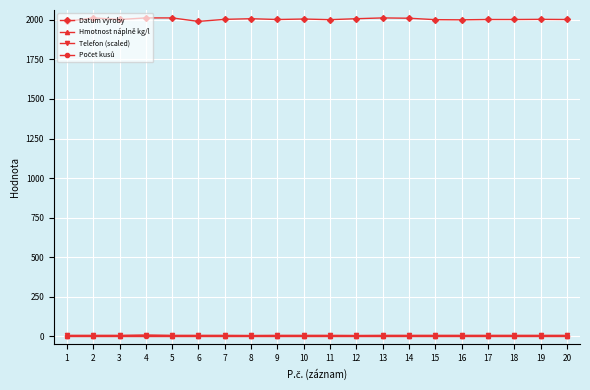

Which series has the widest spread of values?

Datum výroby